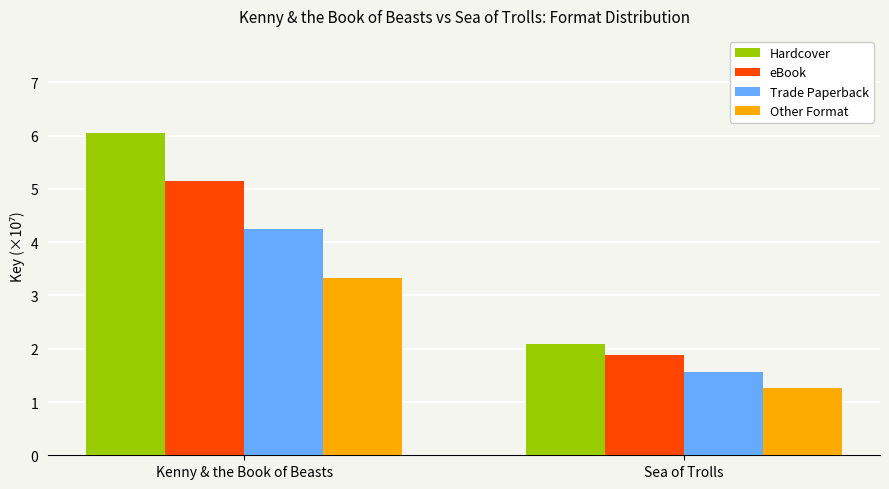

How many data points in Hardcover are less than 6?

1